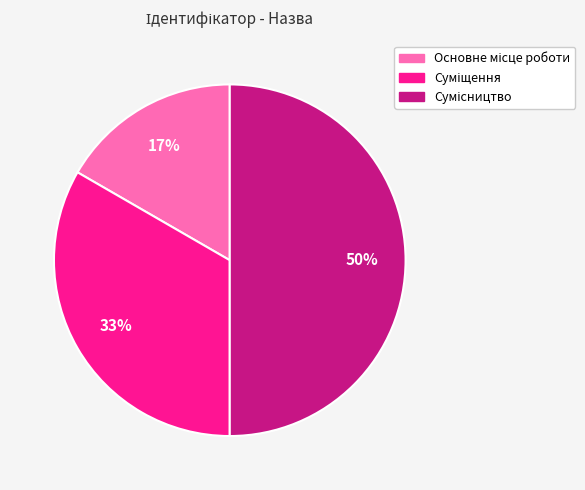

To the nearest percent, what is the average slice percentage?

33%